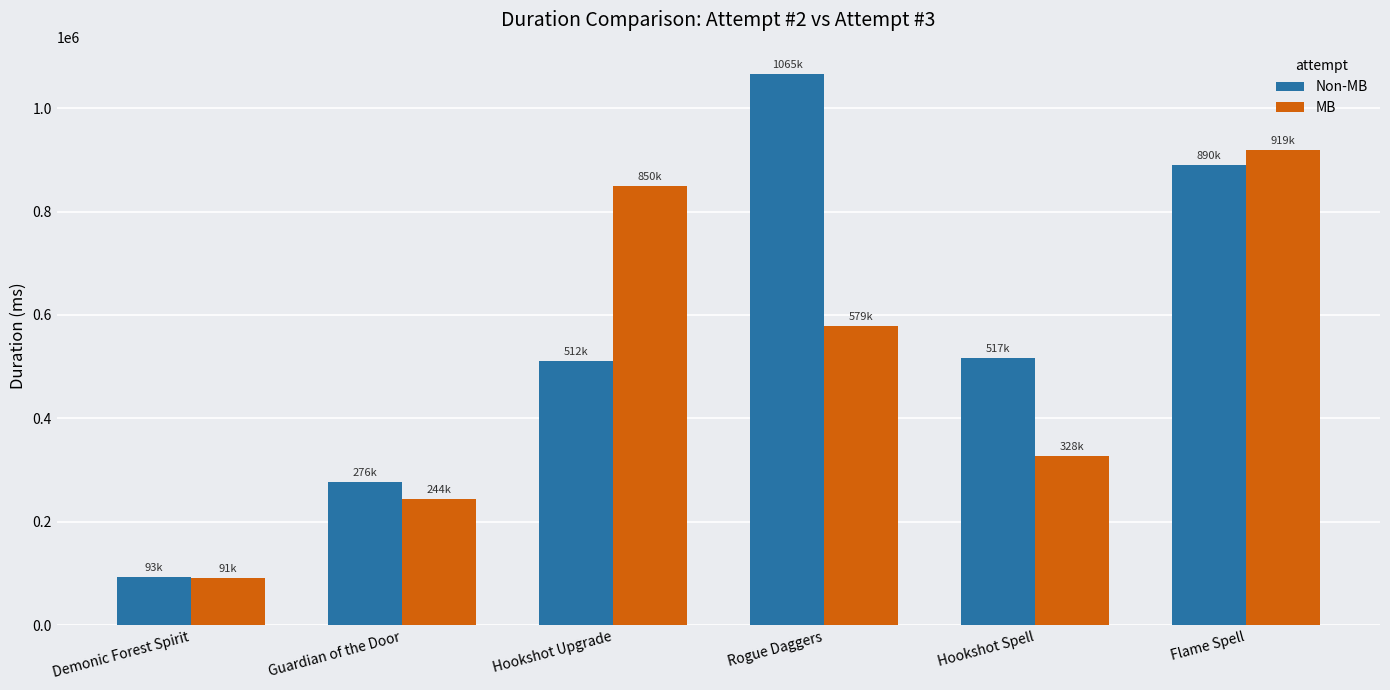

What are all the series names shown in the legend?

Non-MB, MB